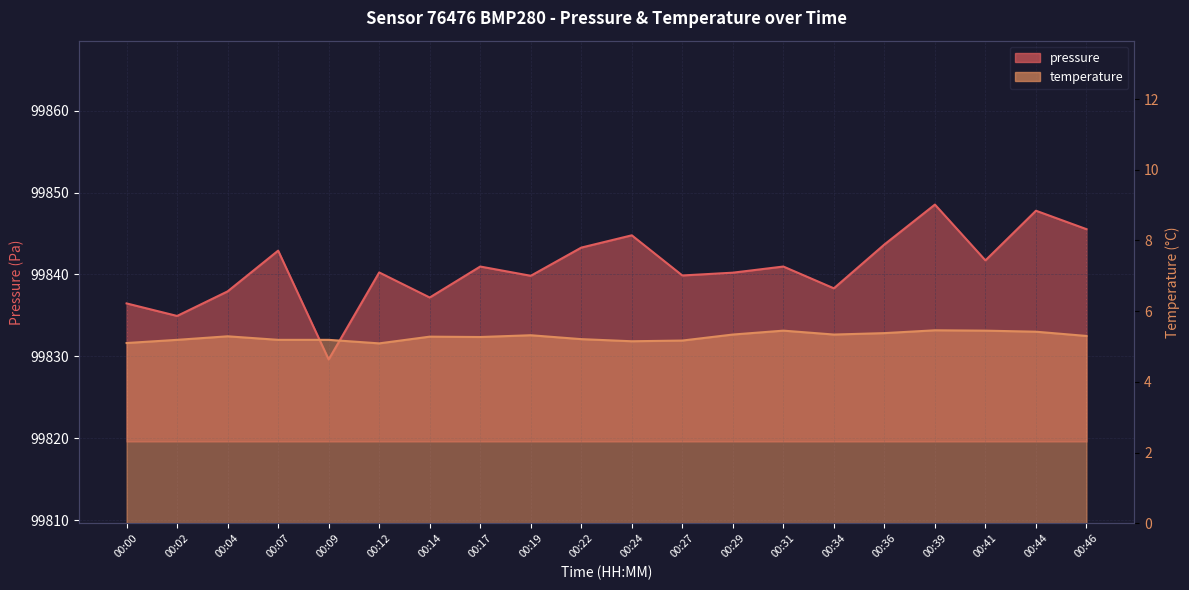

At which category is the sum across all series the highest?

00:39